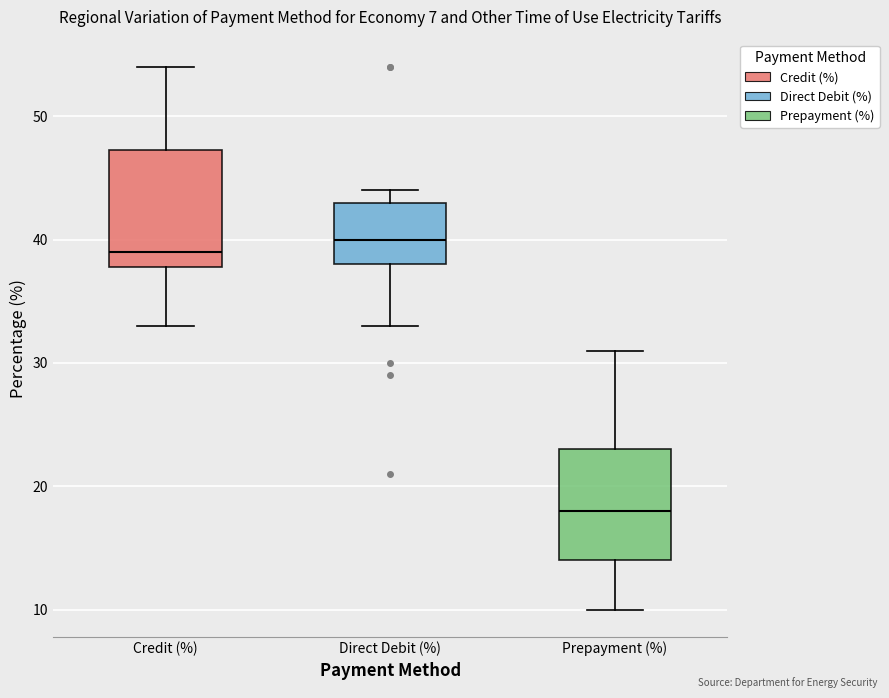

Where is the lower edge of the box for Direct Debit (%) on the y-axis? The values are not printed on the chart, so give them approximately, as read against the axis.

38